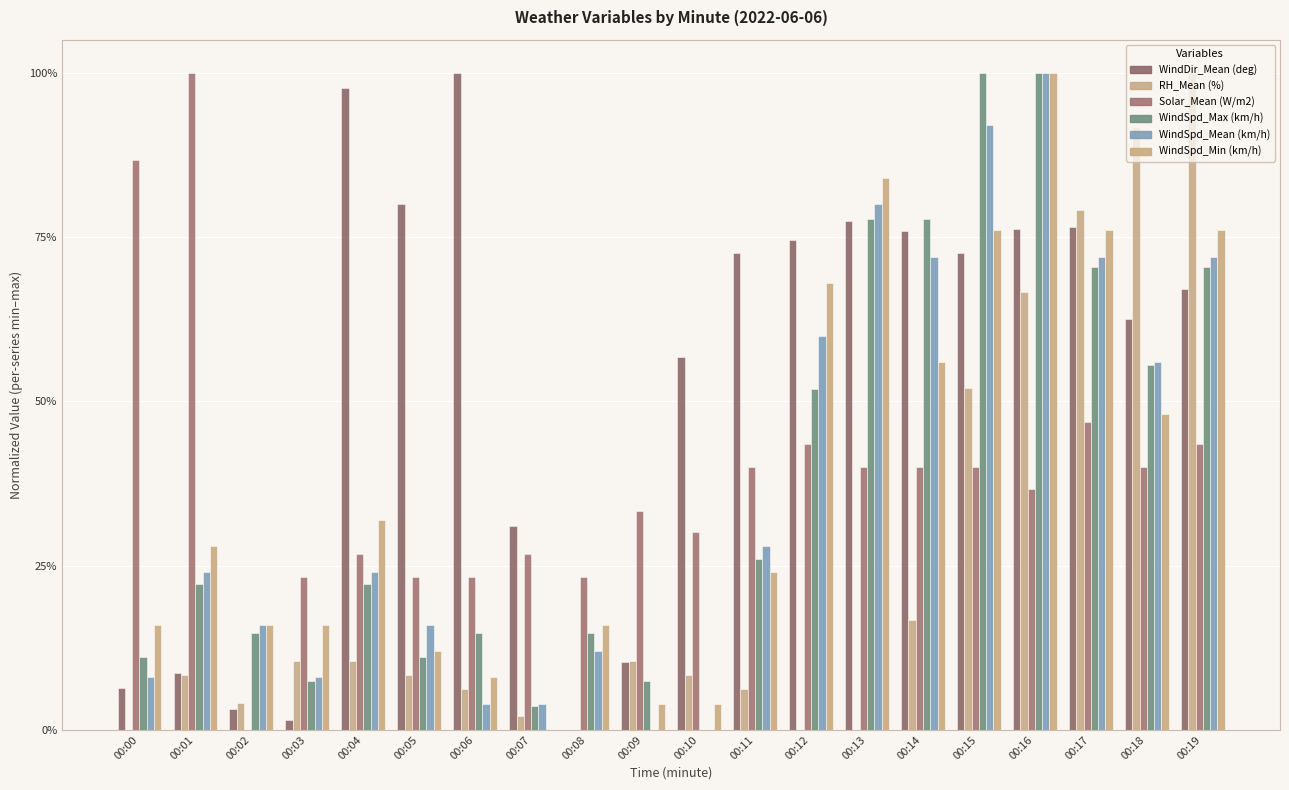

Which category has the lowest value in the WindDir_Mean (deg) series?

00:08